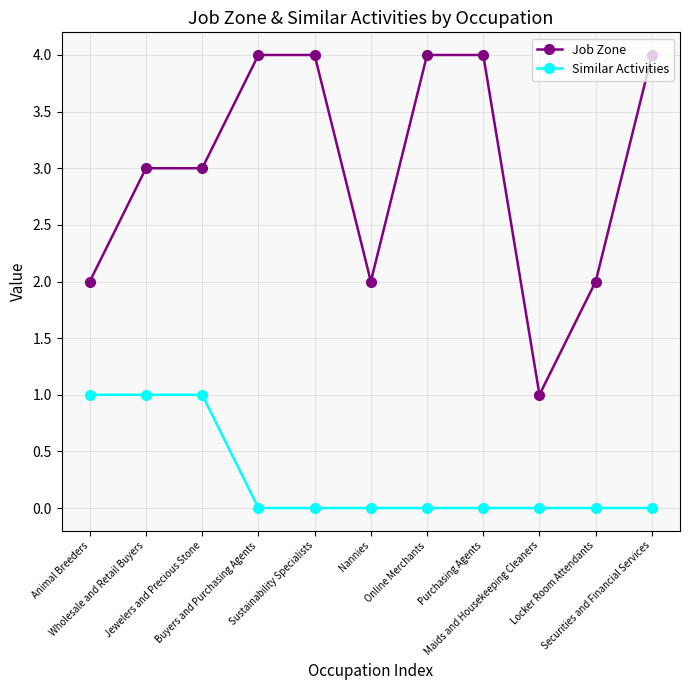

What is the spread (max minus min) of values at Maids and Housekeeping Cleaners?

1